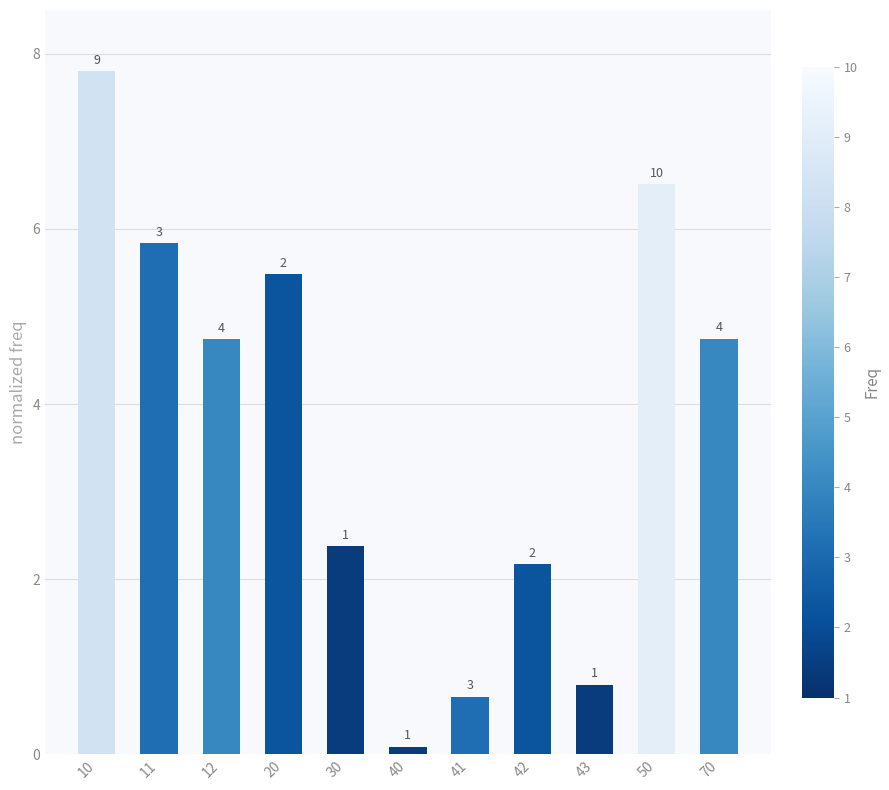

How many bars are there in total?

11